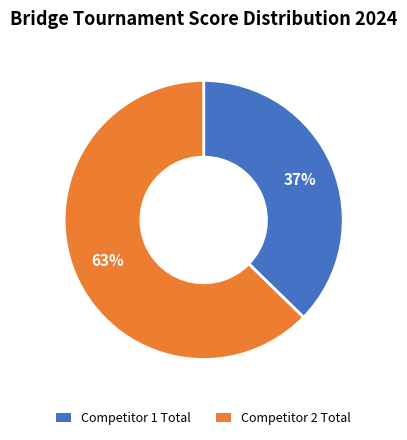

Which slice is the largest?

Competitor 2 Total